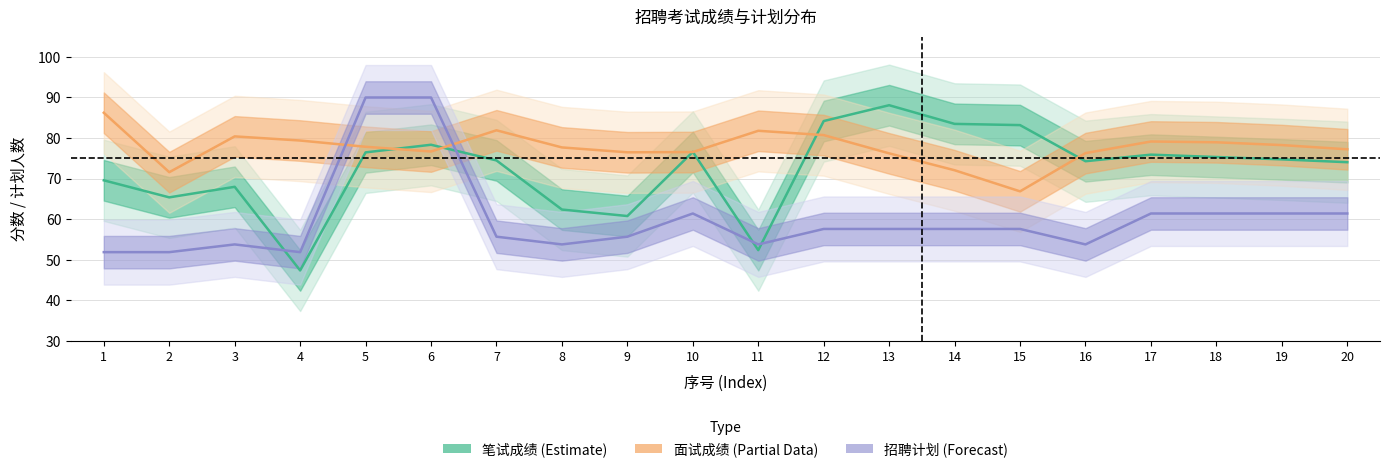

Which category has the highest value in the 笔试成绩 (Estimate) series?

13